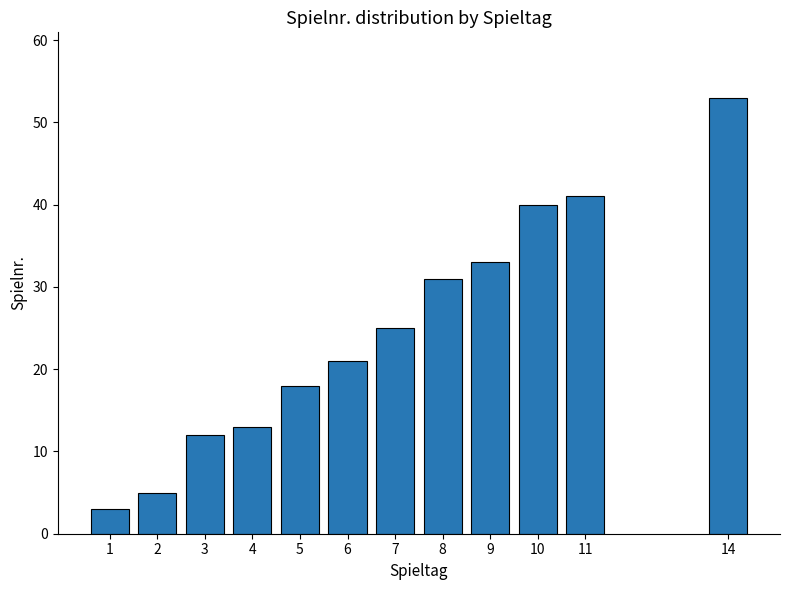

List the labels in order of value, largest first.

14, 11, 10, 9, 8, 7, 6, 5, 4, 3, 2, 1